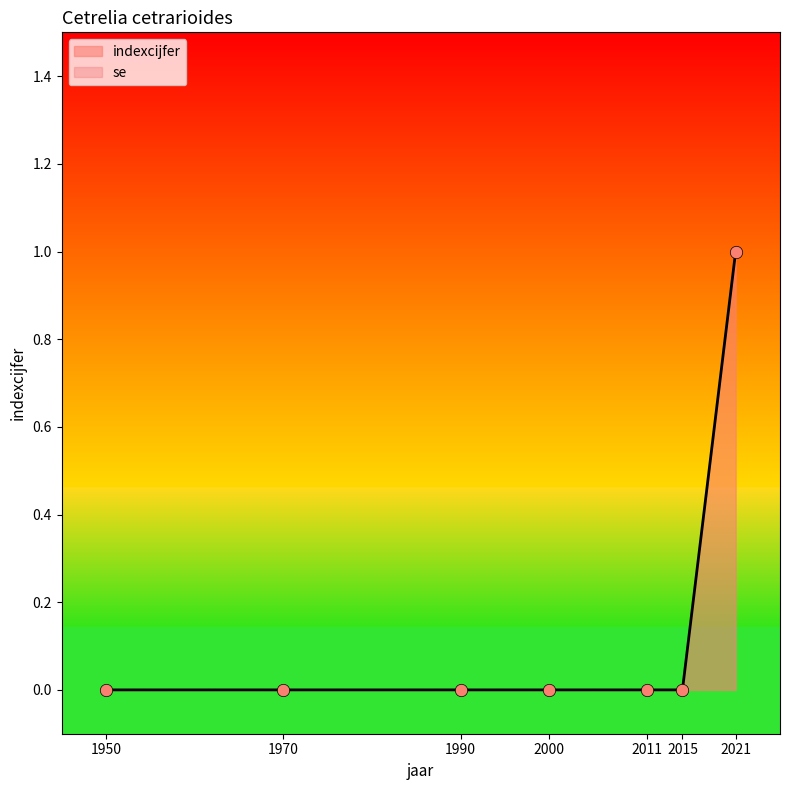

What is the change in value from 1970 to 2021?

+1